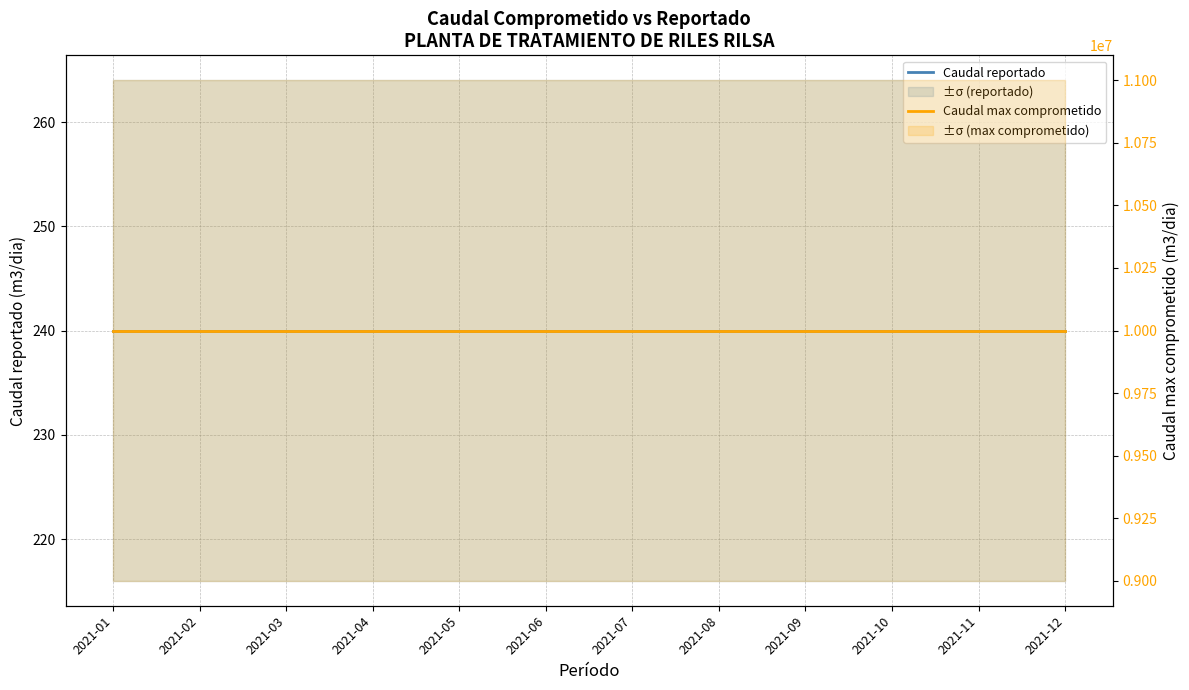

What is the average value of the Caudal max comprometido series?

9999999